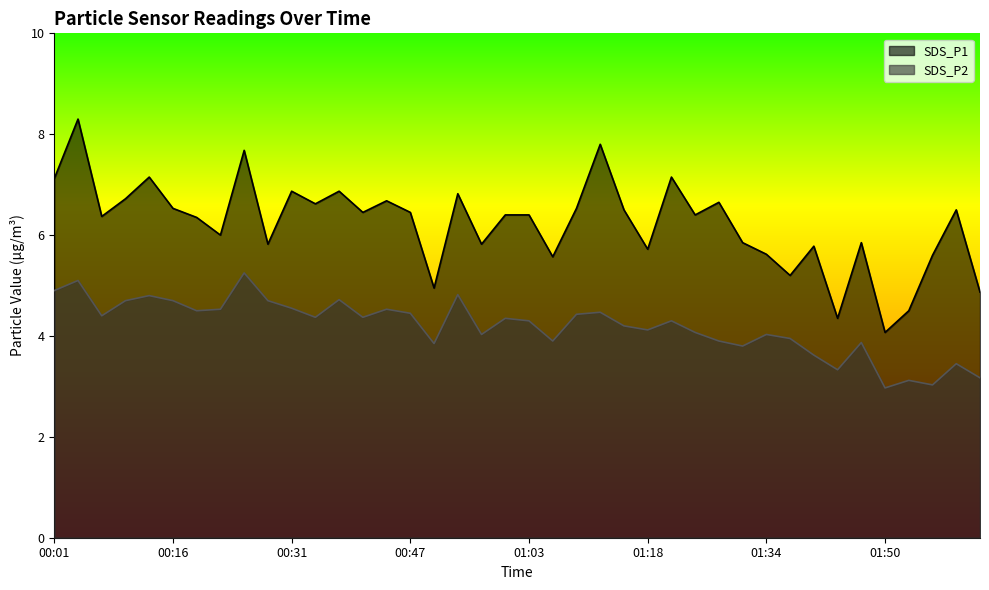

The SDS_P1 series shows 7.7 at 01:56. True or false?

False